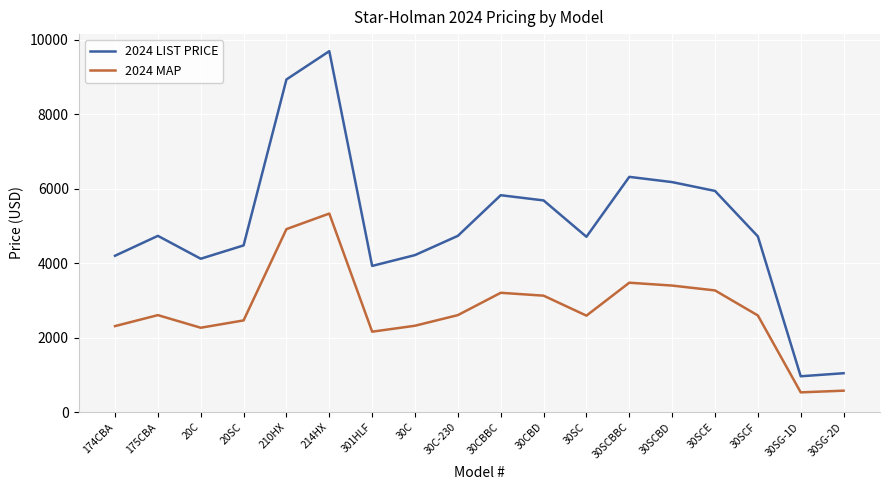

Is the value of 2024 MAP at 30C-230 greater than the value of 2024 LIST PRICE at 30CBBC?

No